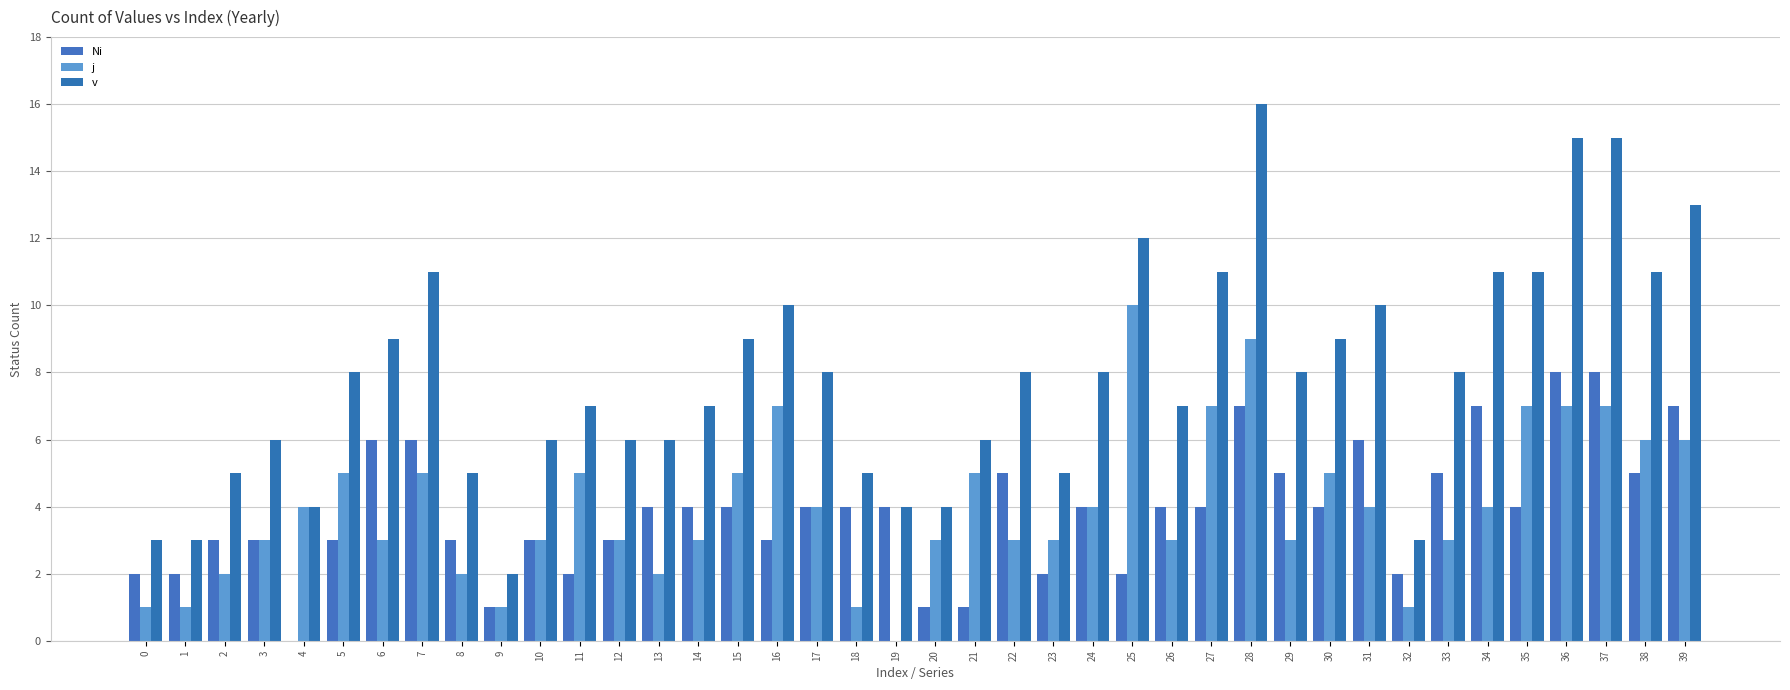

How many categories are shown in the chart?

40